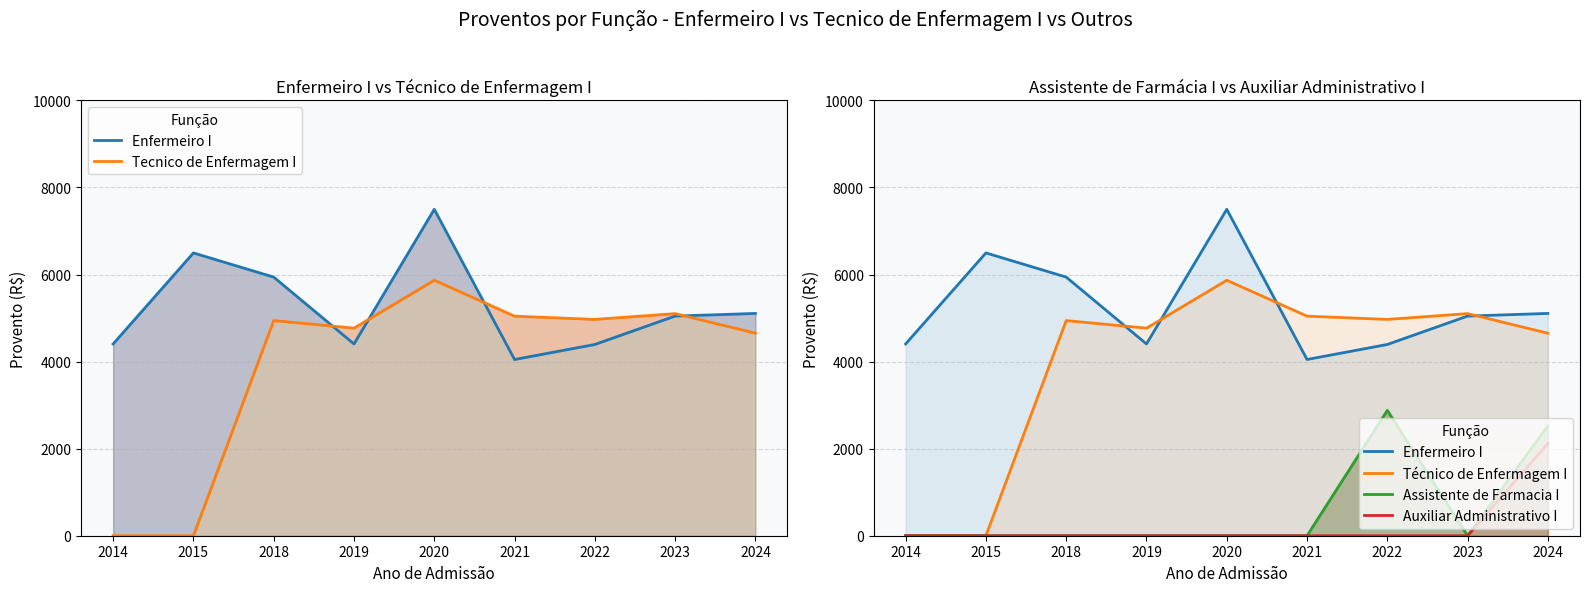

What is the sum of all Enfermeiro I values?

47342.1